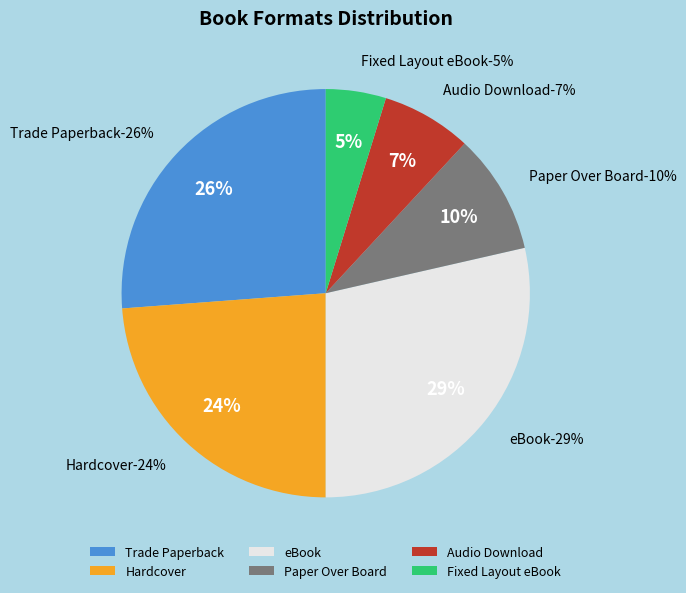

Which category has the biggest portion of the pie?

eBook